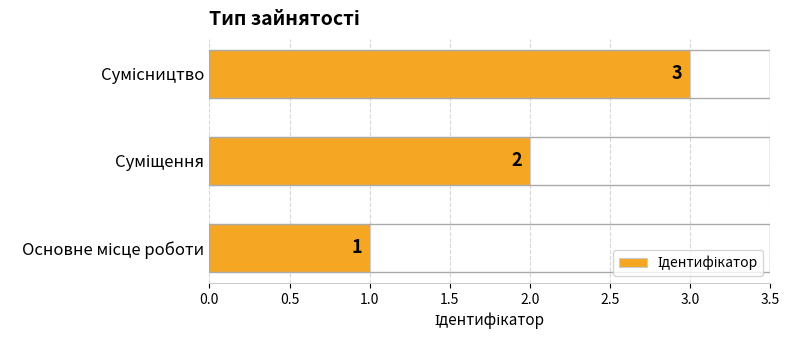

How many values are between 1 and 3?

3